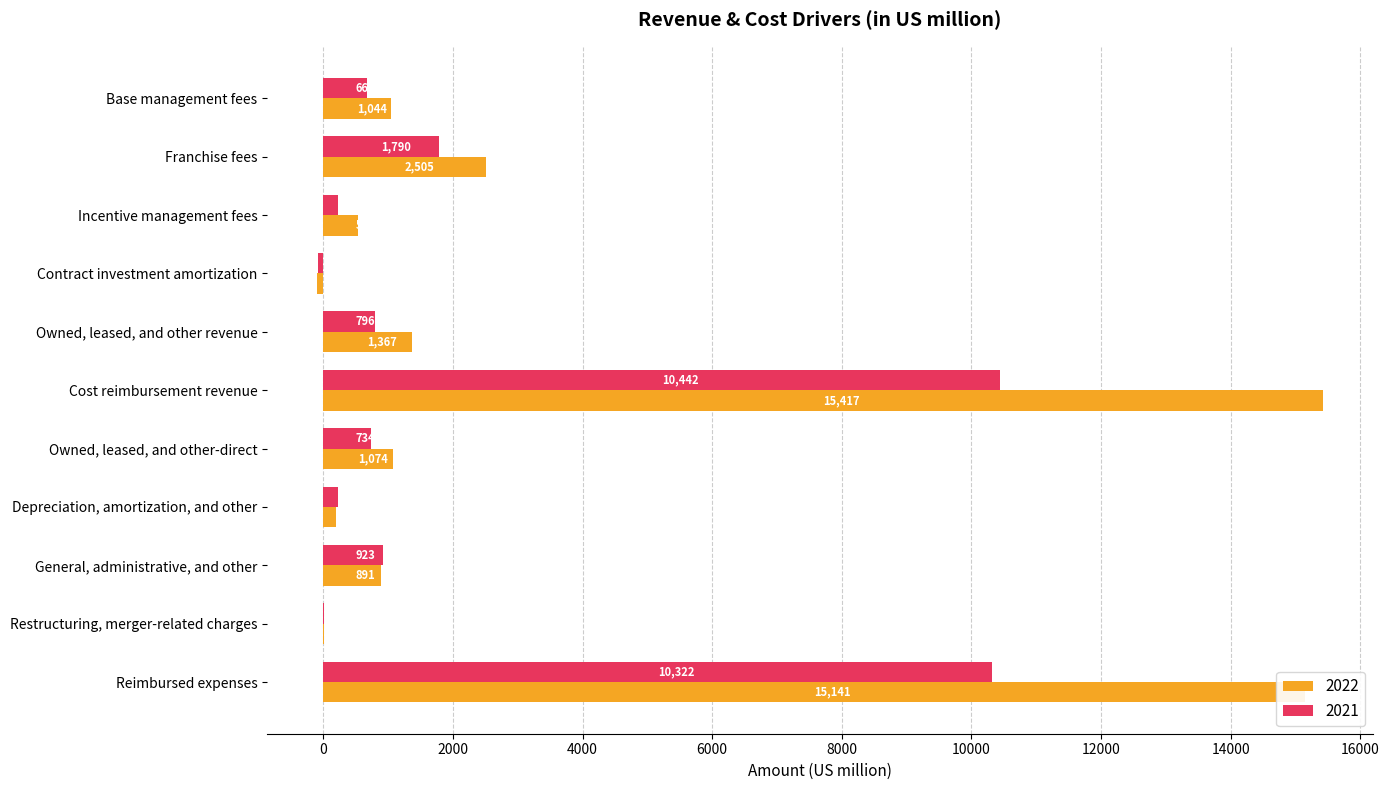

What is the sum of all 2021 values?

26064